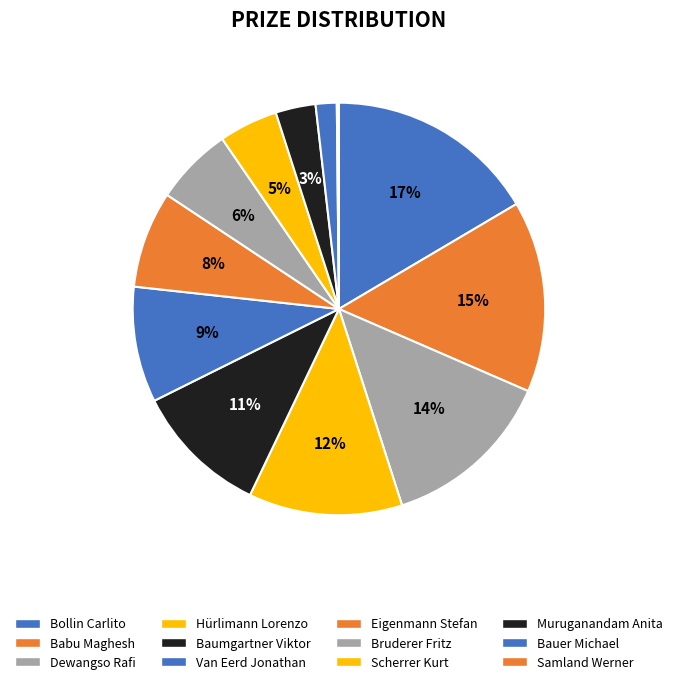

Approximately how many times larger is the value at Eigenmann Stefan compared to Scherrer Kurt?

1.6